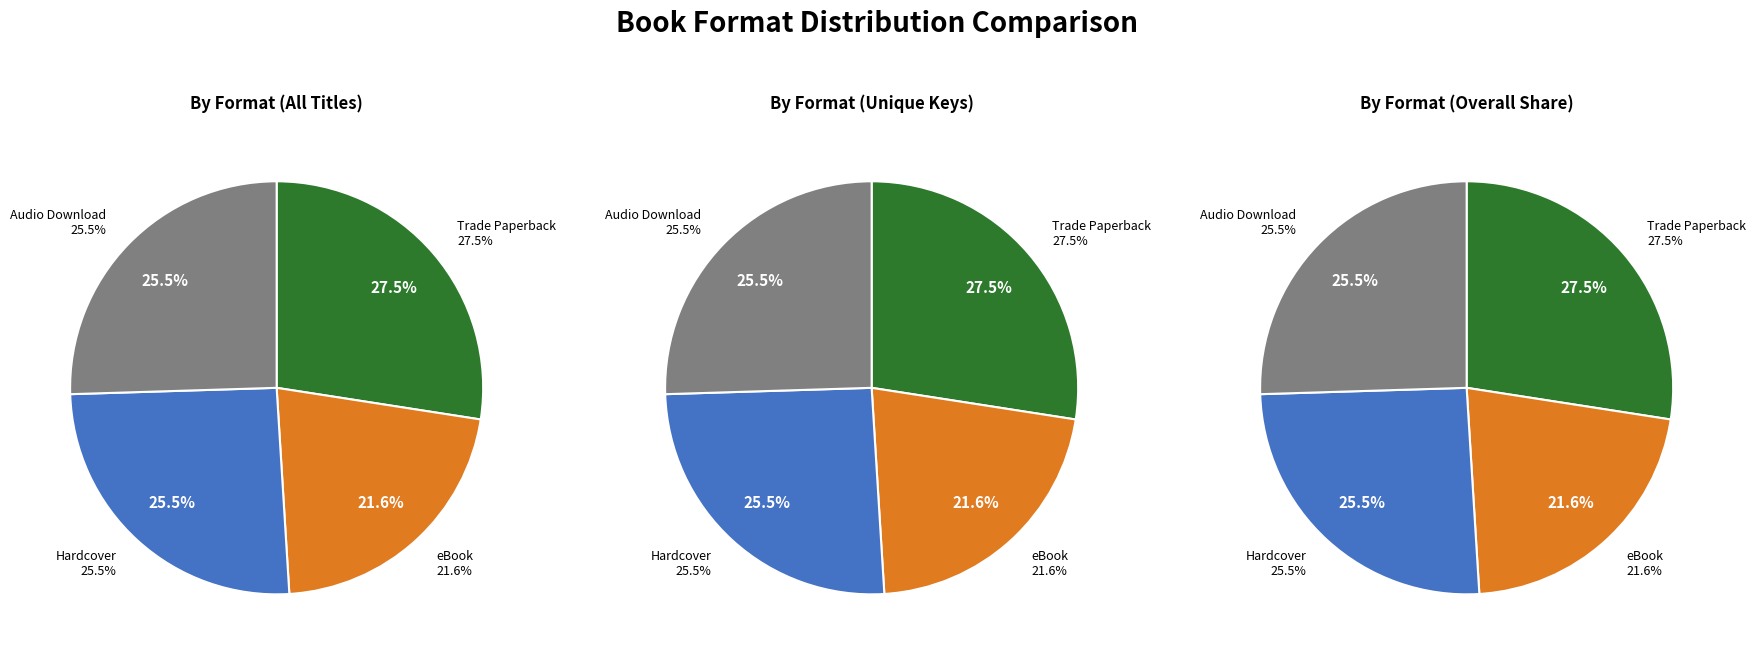

True or false: Trade Paperback accounts for 33% of the total.

False